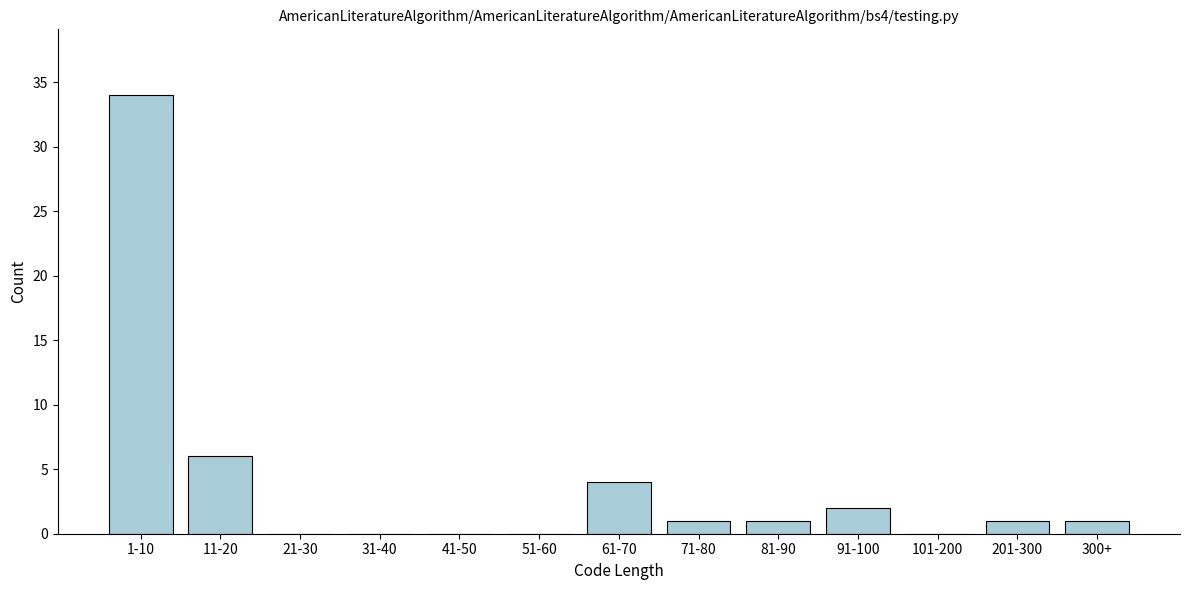

Reading left to right, extract all data points from this chart.

1-10=34	11-20=6	21-30=0	31-40=0	41-50=0	51-60=0	61-70=4	71-80=1	81-90=1	91-100=2	101-200=0	201-300=1	300+=1